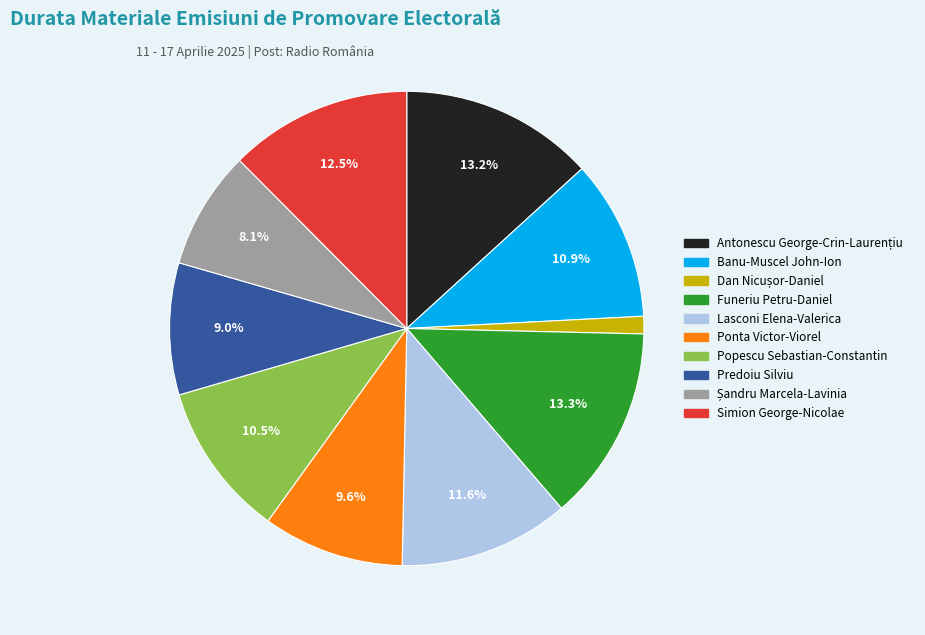

Is there any slice that represents more than half of the pie?

No